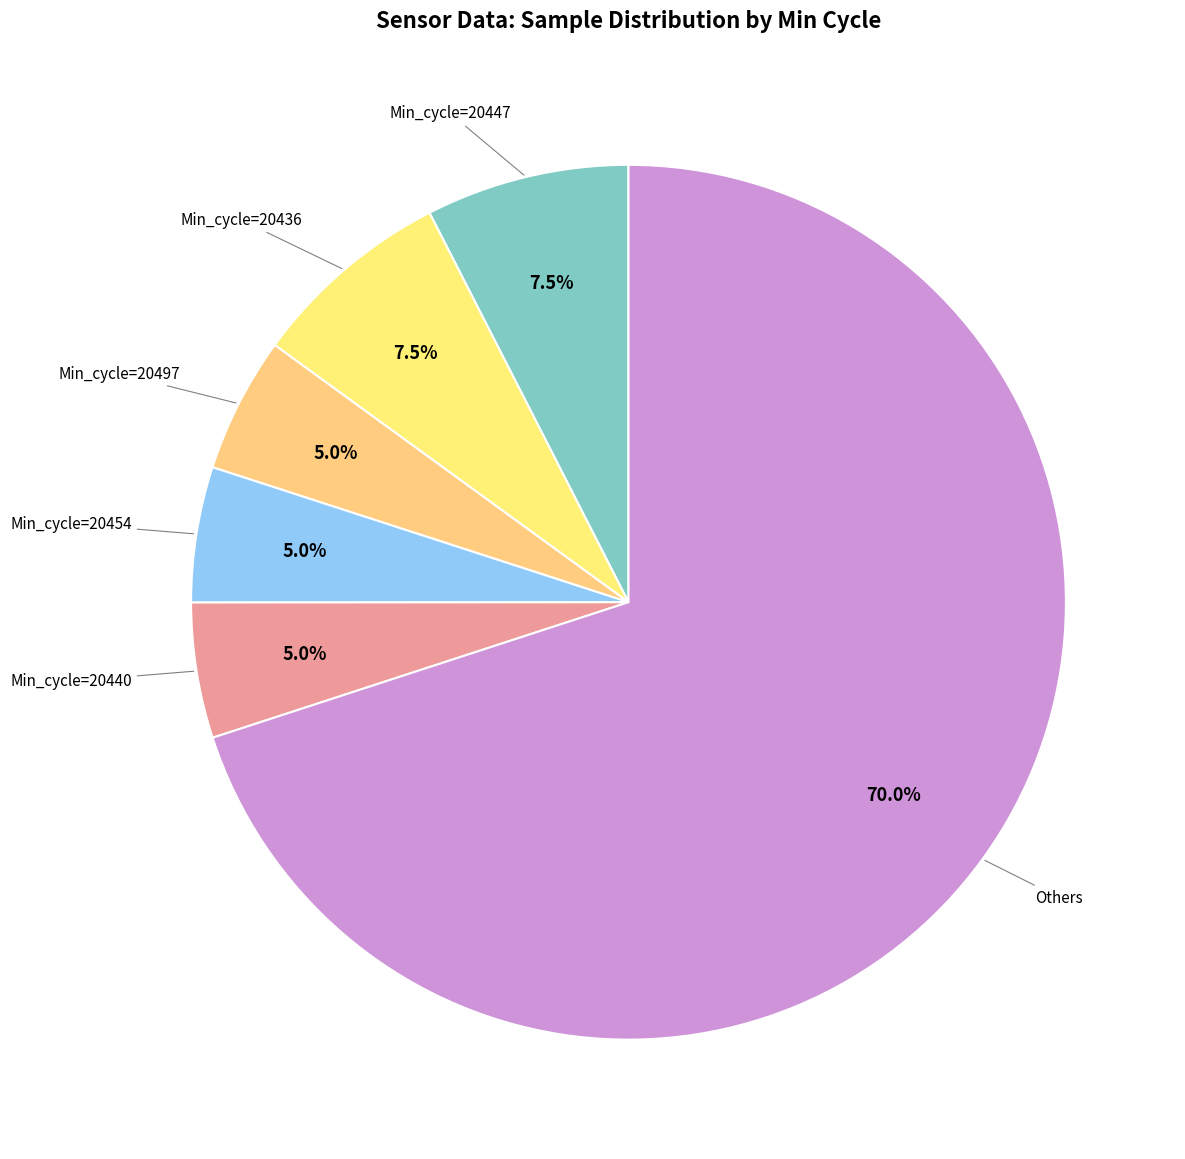

How many slices are in this pie chart?

6